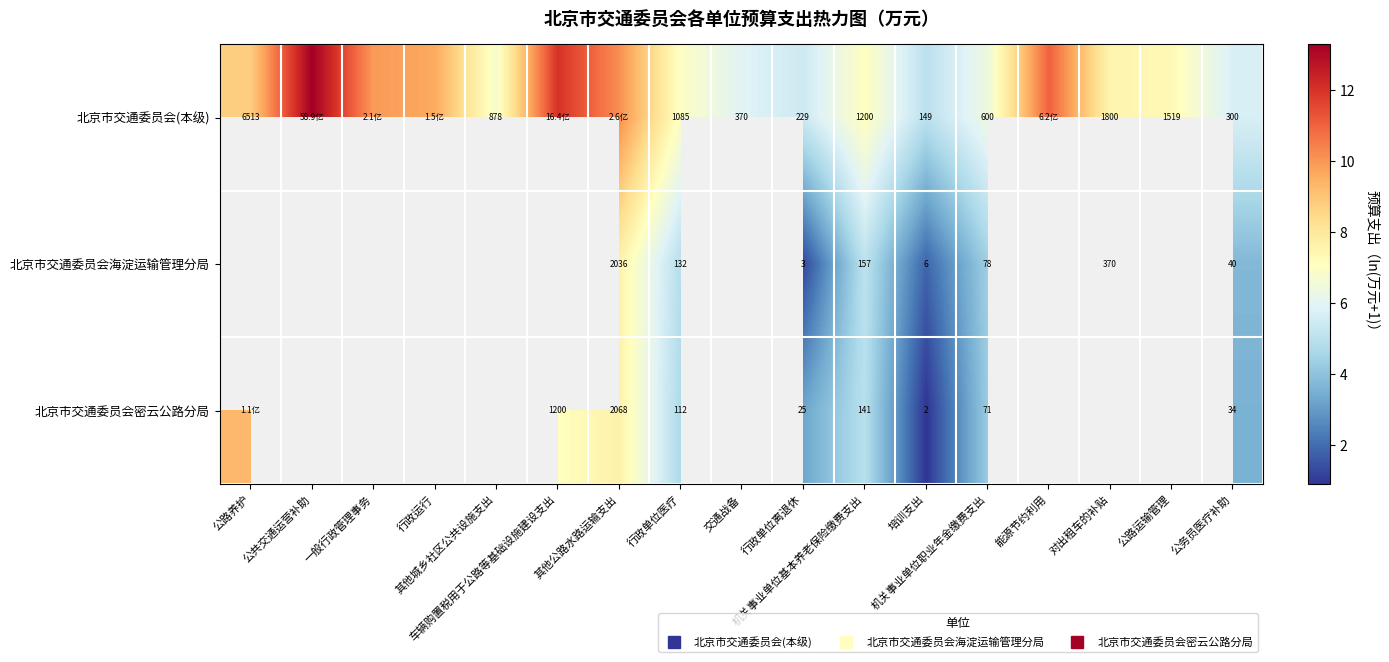

Which series has the largest total across all categories?

北京市交通委员会(本级)